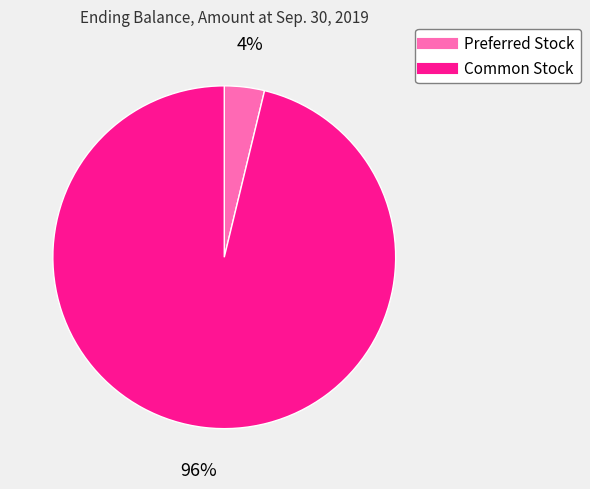

Count the number of slices in the pie.

2